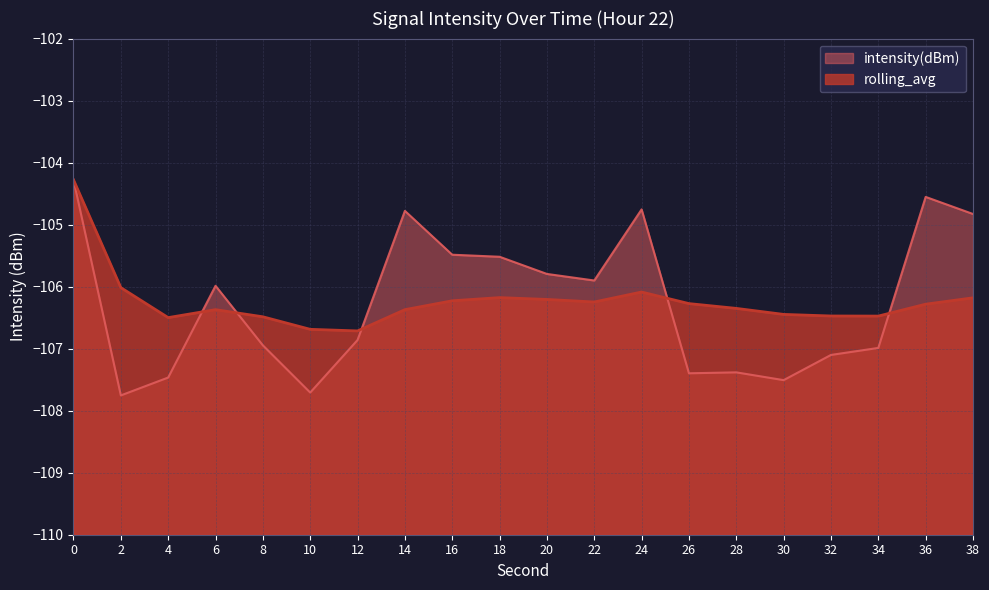

Reading left to right, what are all the values shown in this chart?

intensity(dBm): -104.3	-107.8	-107.5	-106.0	-106.9	-107.7	-106.9	-104.8	-105.5	-105.5	-105.8	-105.9	-104.8	-107.4	-107.4	-107.5	-107.1	-107.0	-104.6	-104.8
rolling_avg: -104.3	-106.0	-106.5	-106.4	-106.5	-106.7	-106.7	-106.4	-106.2	-106.2	-106.2	-106.2	-106.1	-106.3	-106.4	-106.4	-106.5	-106.5	-106.3	-106.2